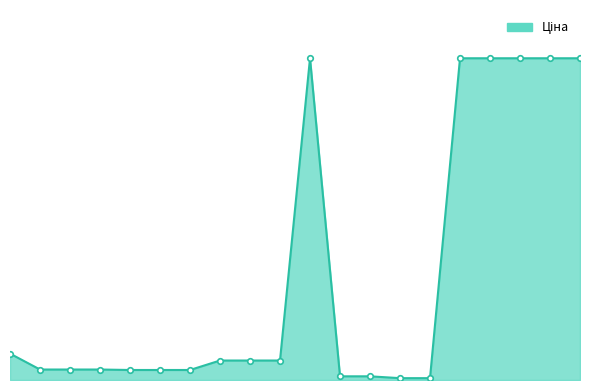

Does the chart have visible grid lines?

No